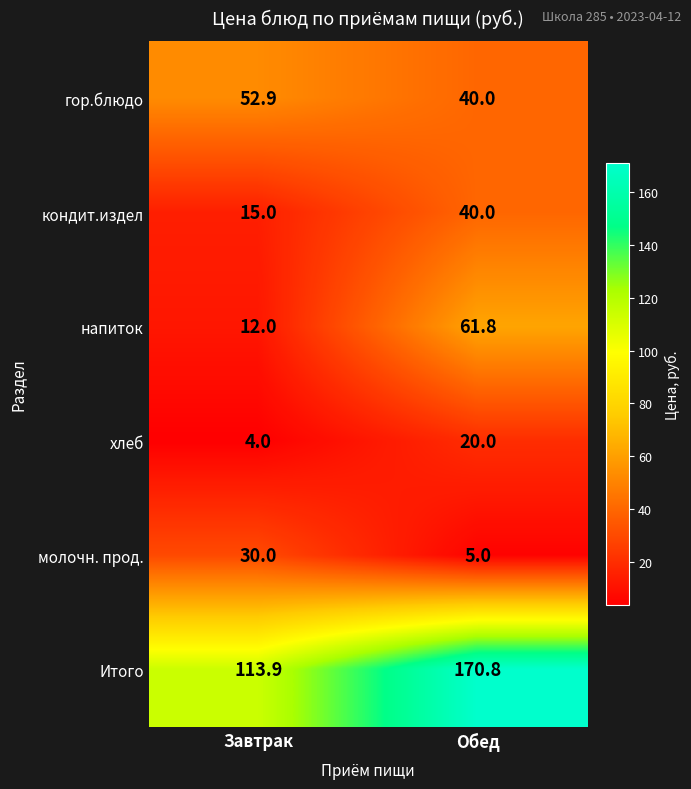

Between Завтрак and Обед, which series saw the biggest shift?

Итого